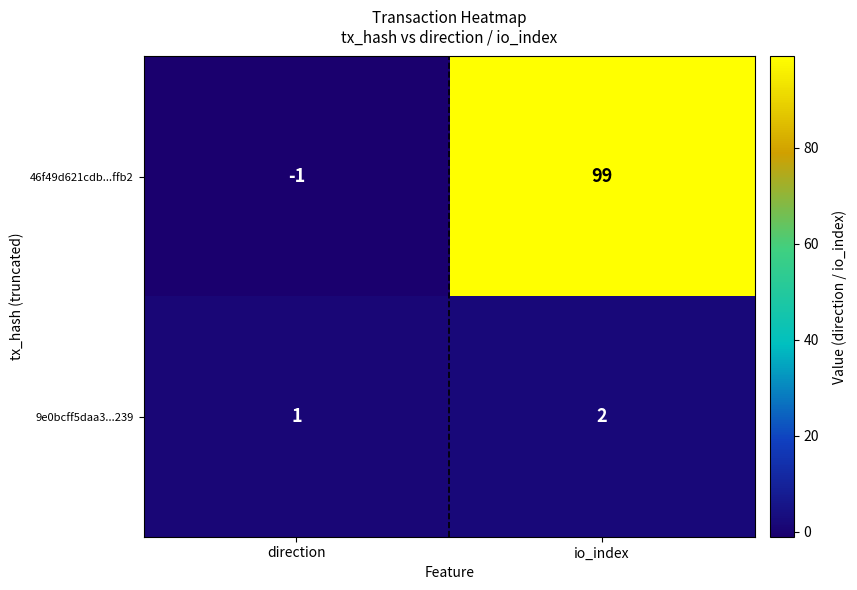

Which series has the widest spread of values?

46f49d621cdb...ffb2